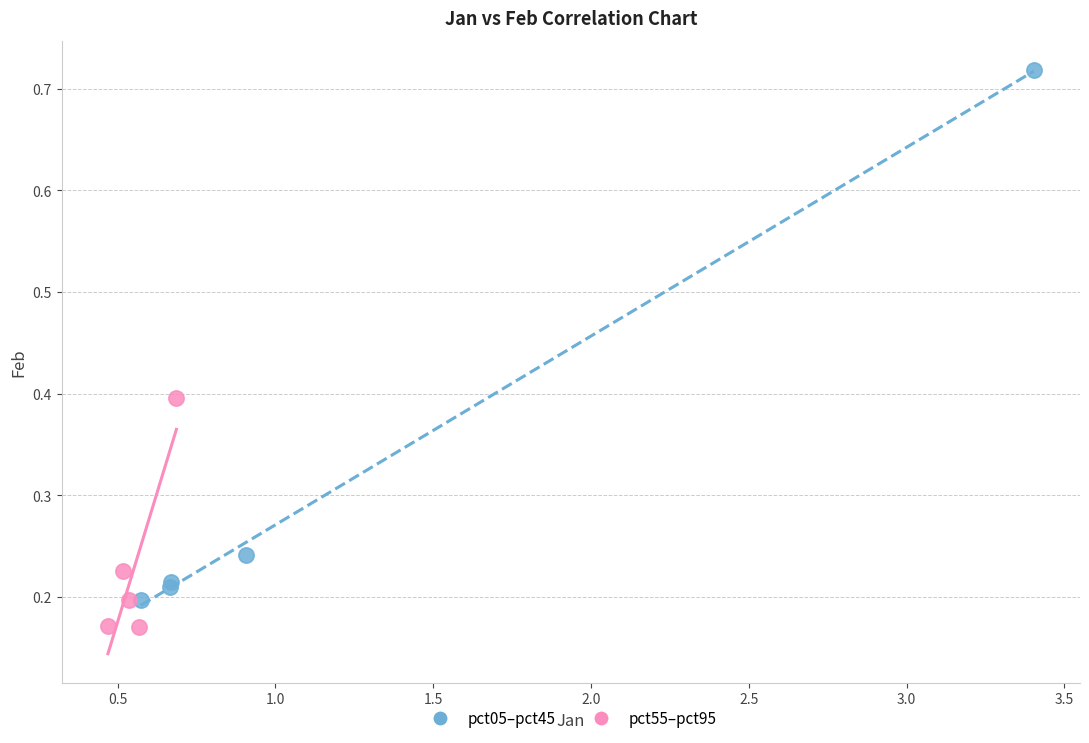

Which series reaches the maximum Y coordinate?

pct05–pct45